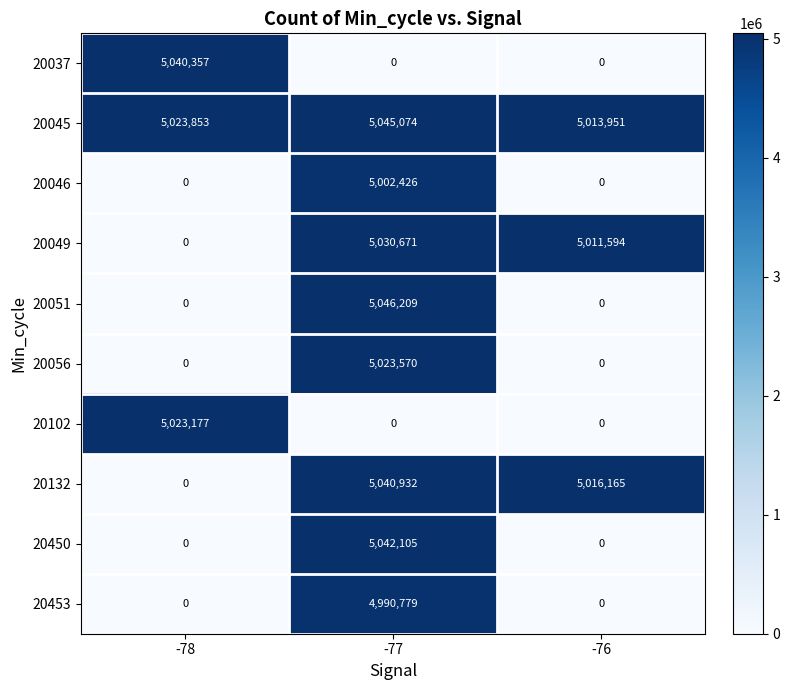

How many distinct data groups are displayed?

10